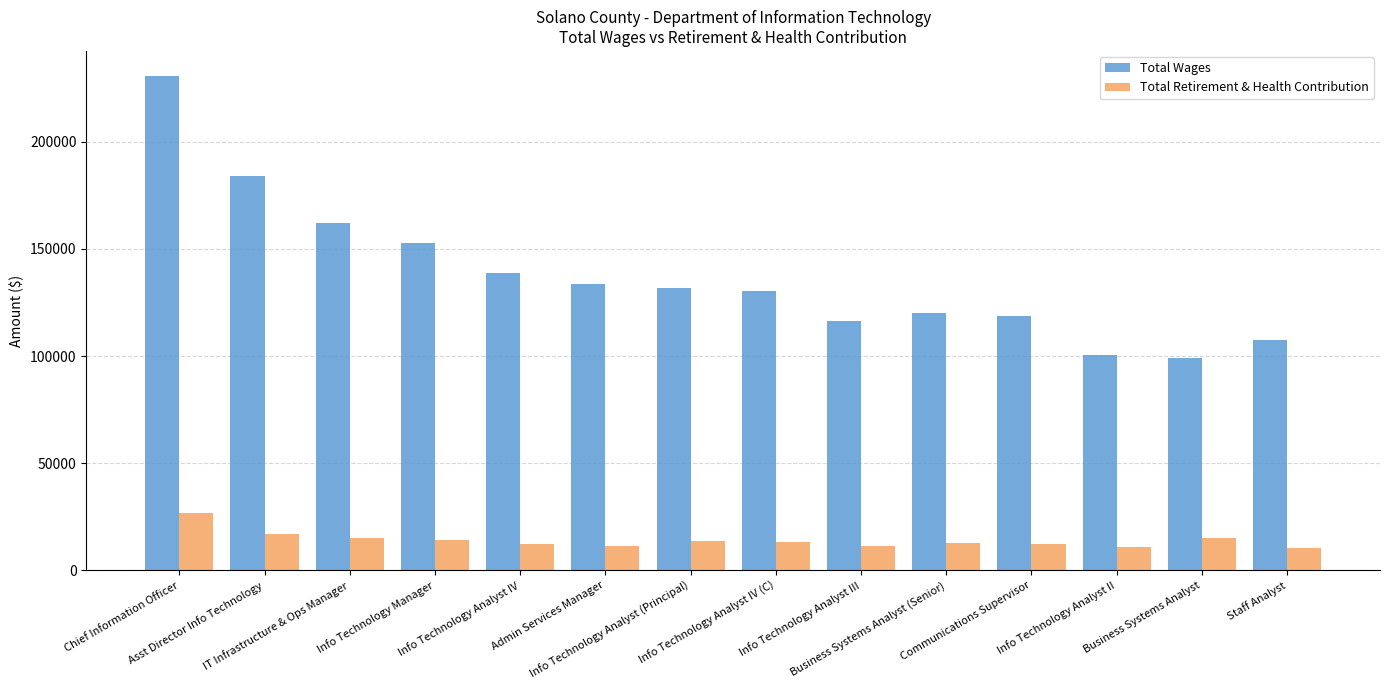

True or false: Total Retirement & Health Contribution has a value of 12735 at Business Systems Analyst (Senior).

True